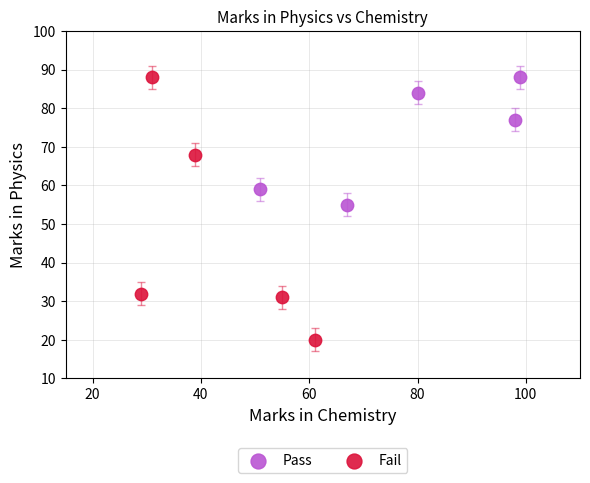

Which series has the widest spread of Y values?

Fail